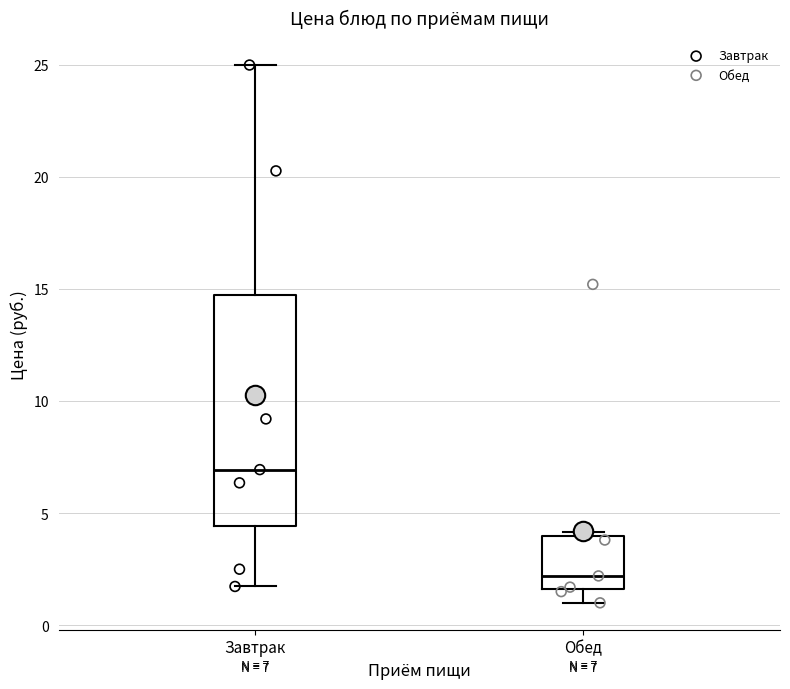

Which box's median line is the highest?

Завтрак